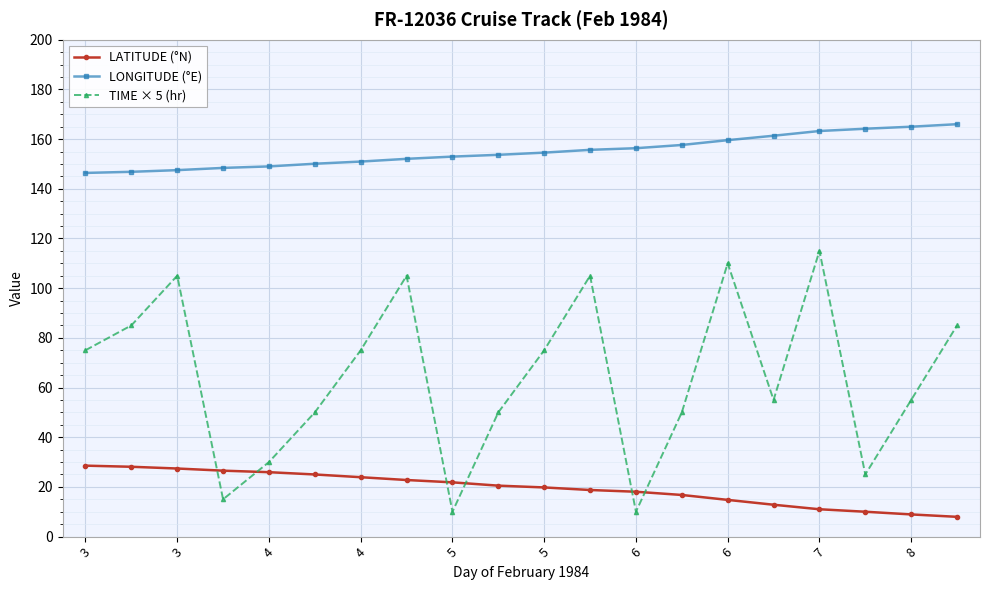

How many distinct data groups are displayed?

3